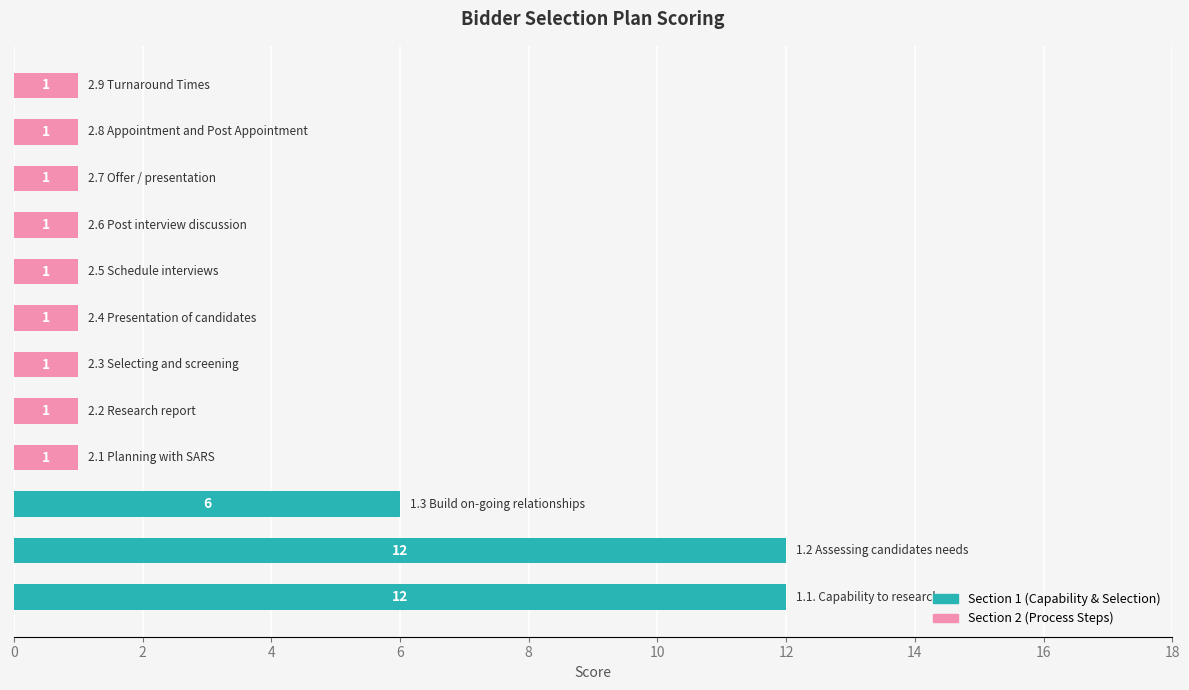

How many values are between 1 and 6?

10